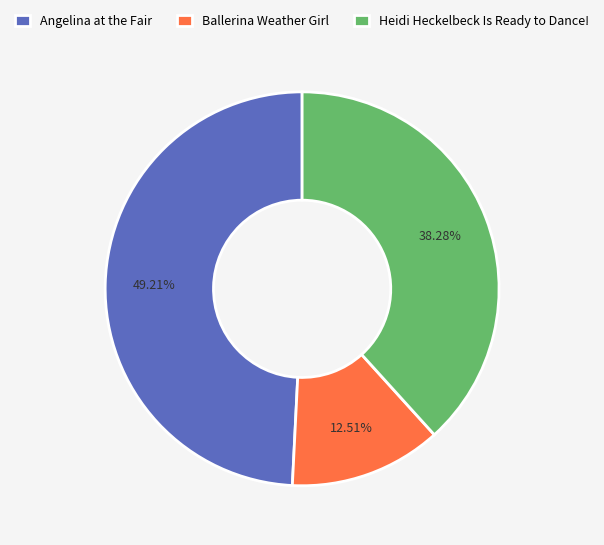

What percentage is NOT represented by Heidi Heckelbeck Is Ready to Dance!?

61.7%